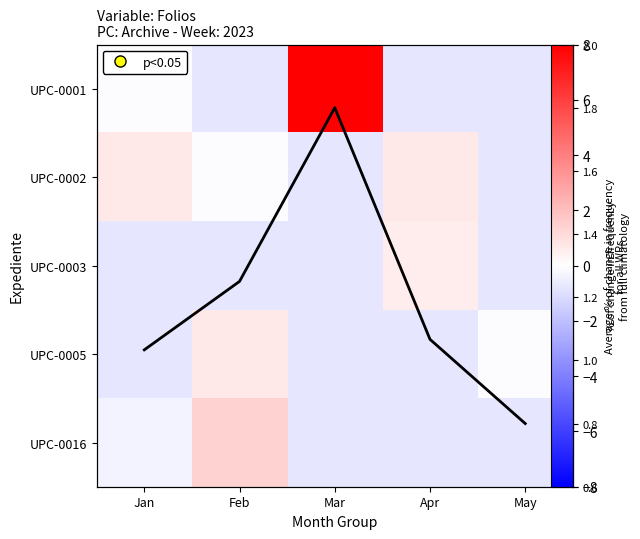

What is the total value across all series at Mar?

6.7